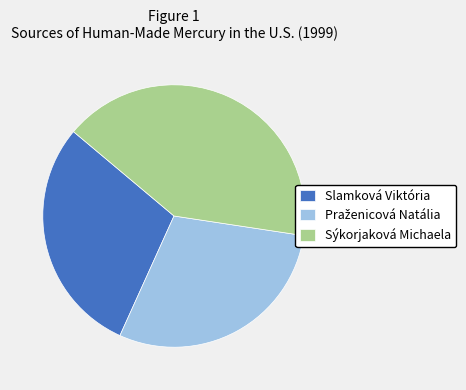

Is there a majority slice in this chart?

No